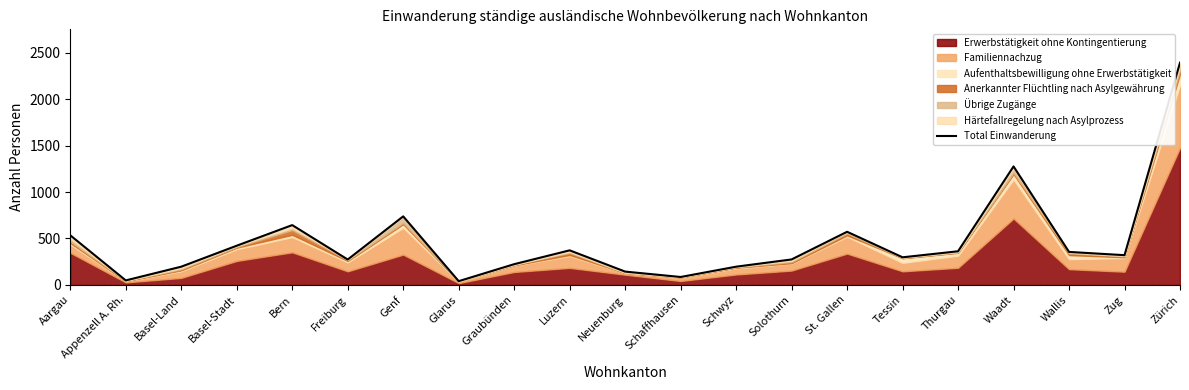

What is the average value?

465